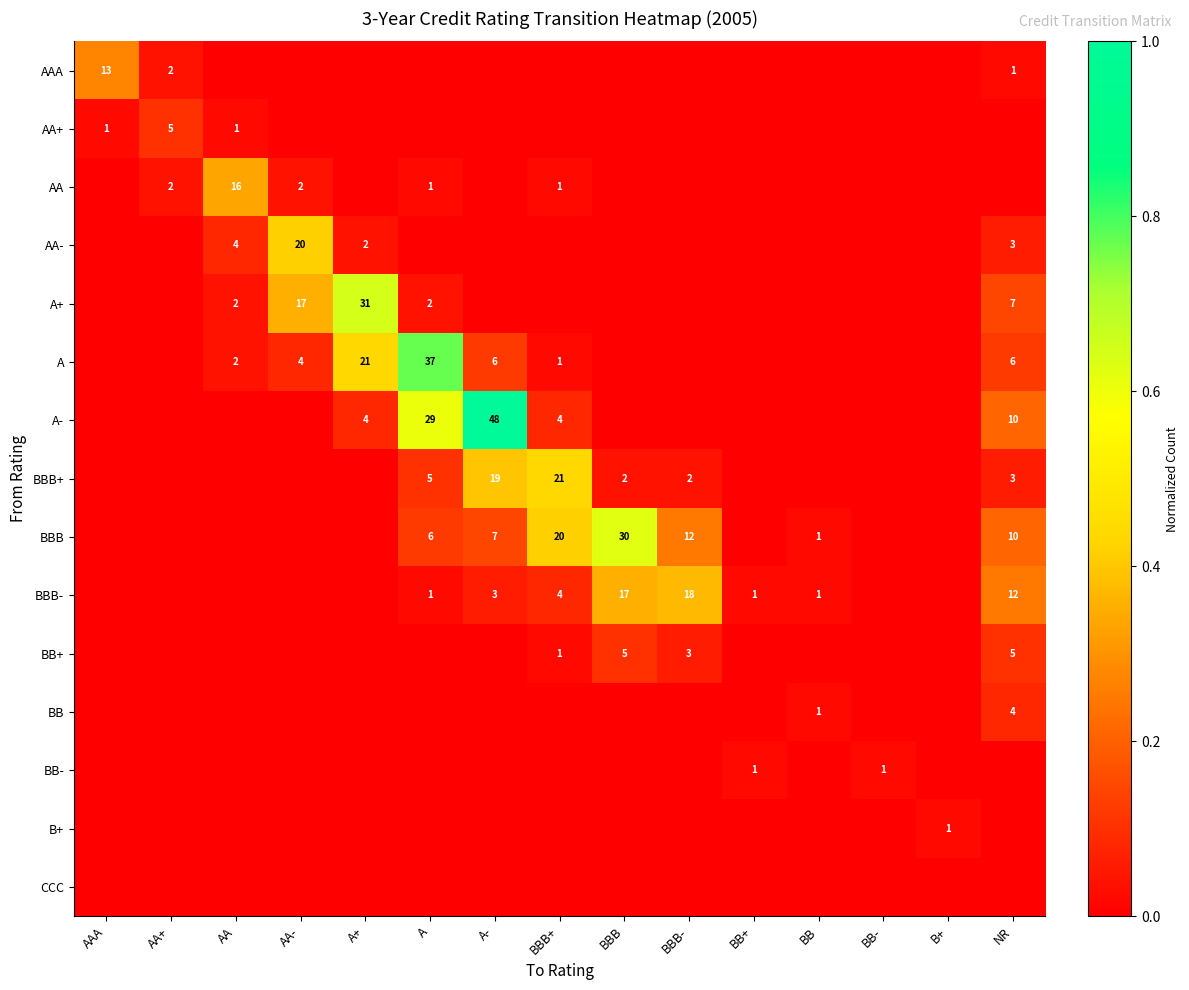

The A series shows 4 at AA-. True or false?

True